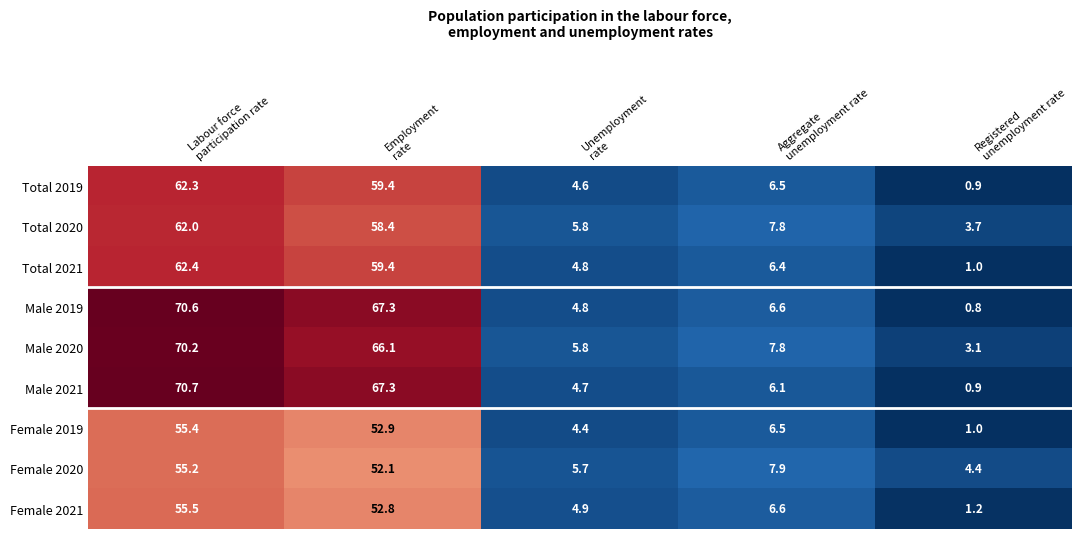

What is the smallest value displayed?

0.8